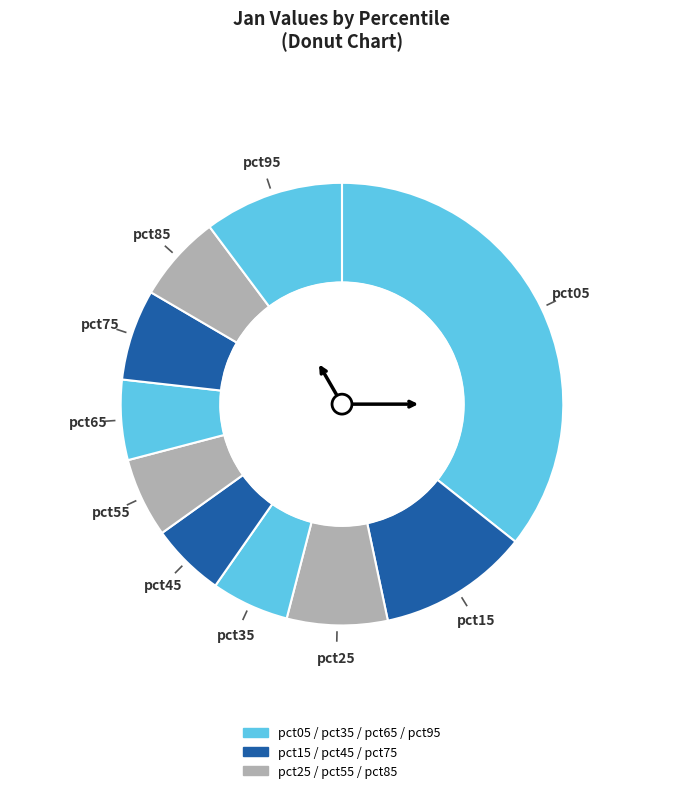

Count the number of slices in the pie.

10